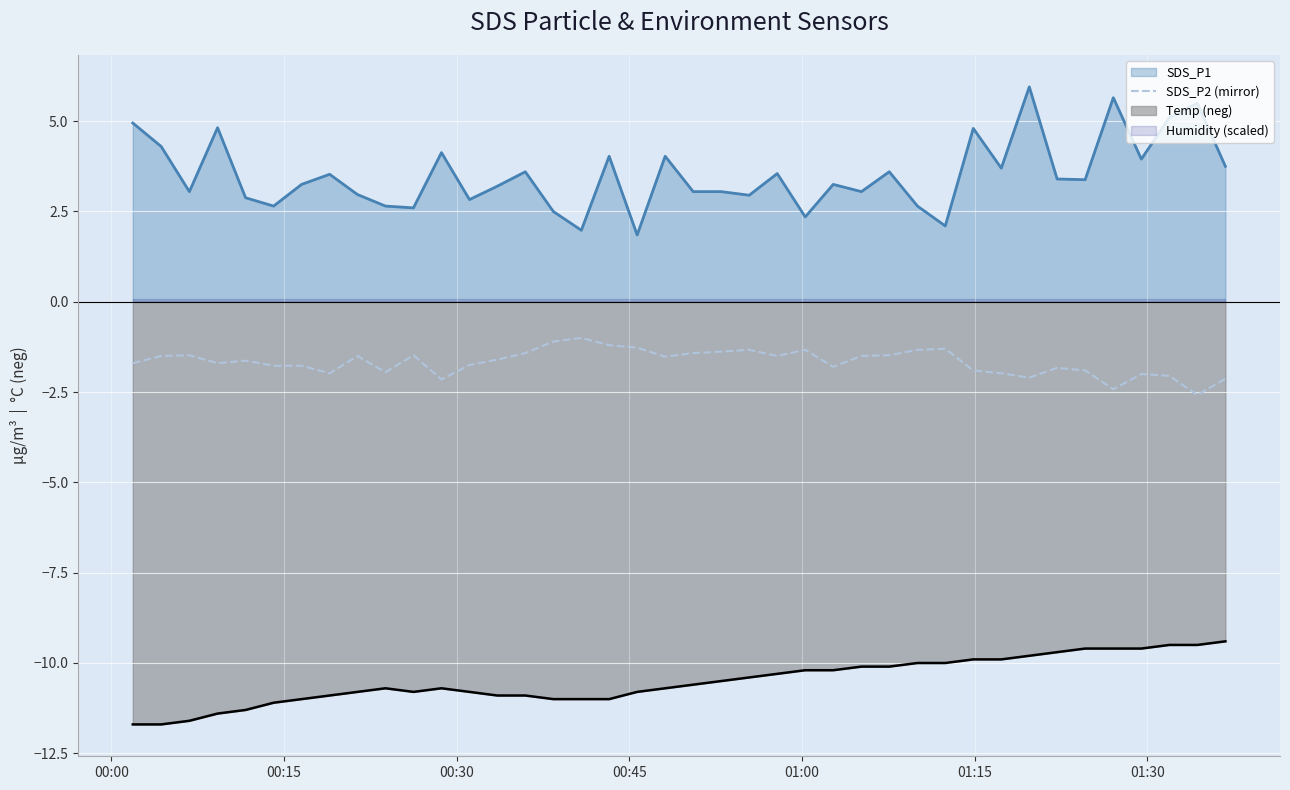

Reading left to right, transcribe all the data shown in this chart.

-1.7	-1.5	-1.5	-1.7	-1.6	-1.8	-1.8	-2.0	-1.5	-1.9	-1.5	-2.1	-1.8	-1.6	-1.4	-1.1	-1.0	-1.2	-1.3	-1.5	-1.4	-1.4	-1.3	-1.5	-1.3	-1.8	-1.5	-1.5	-1.3	-1.3	-1.9	-2.0	-2.1	-1.8	-1.9	-2.4	-2.0	-2.0	-2.6	-2.1